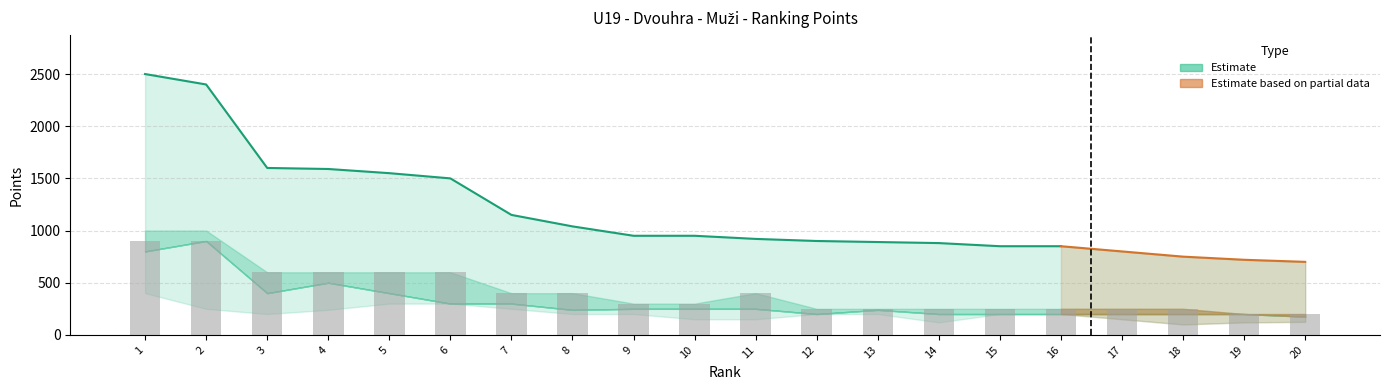

Does the chart contain any negative values?

No